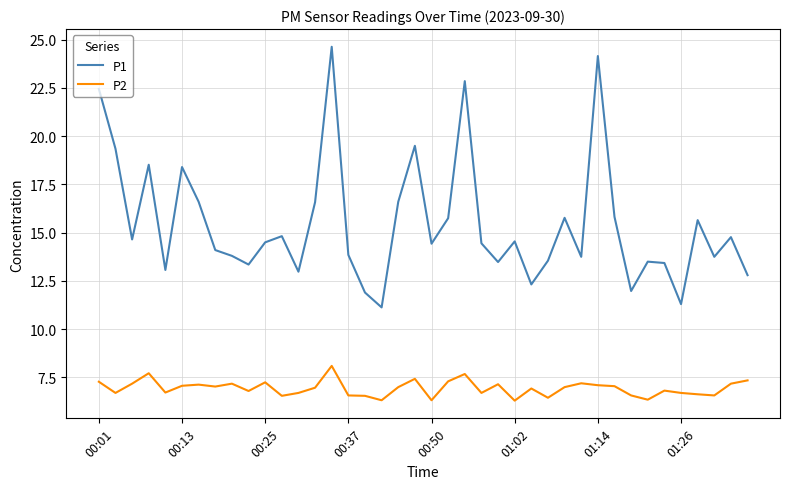

List the series in order of their peak value, highest first.

P1, P2